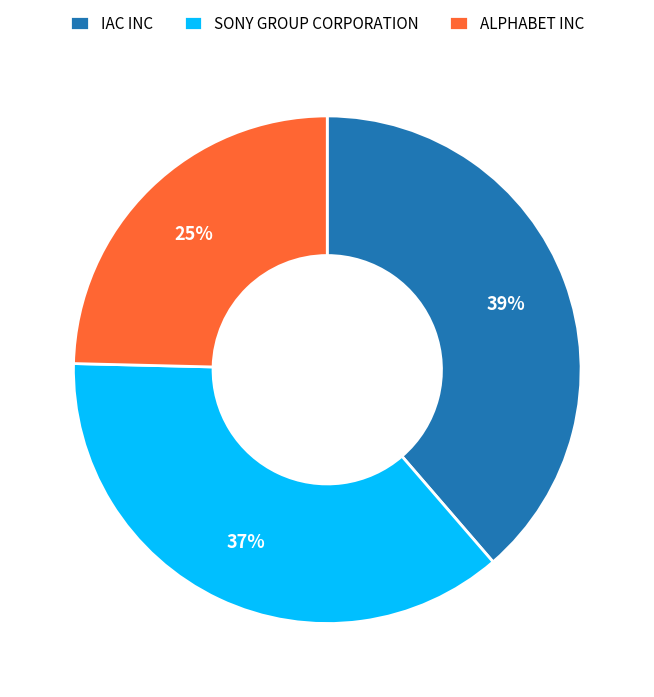

What is the smallest slice in the pie chart?

ALPHABET INC